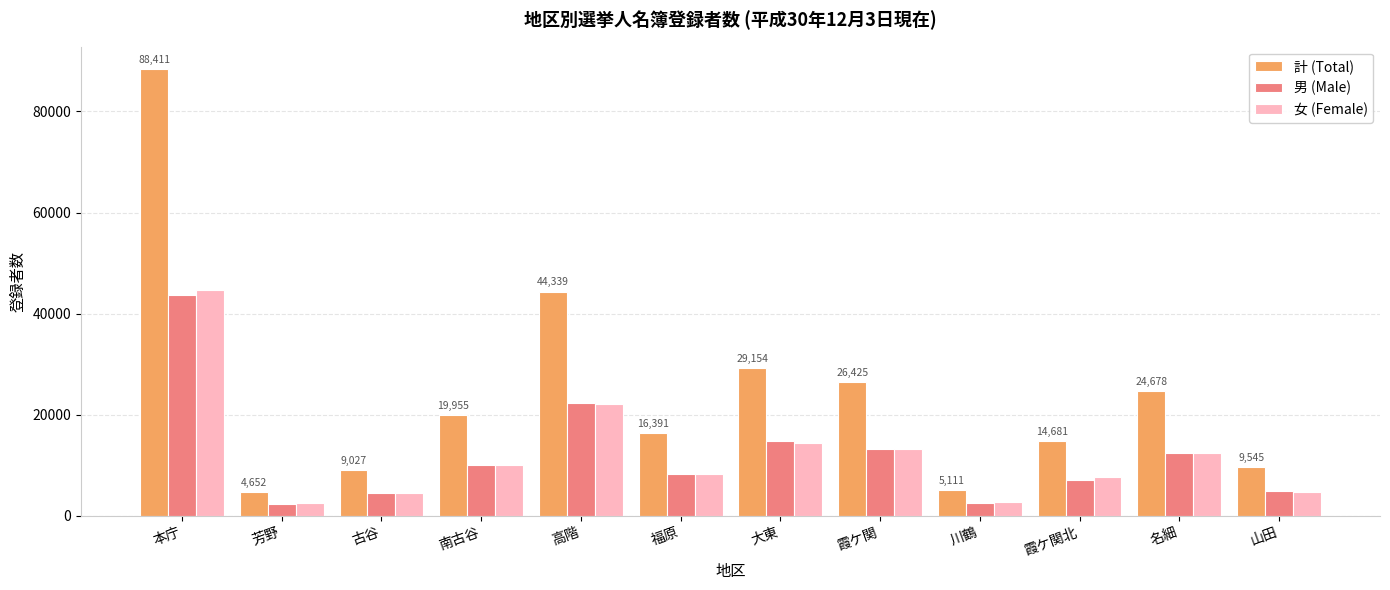

What is the label of the 7th bar from the right?

福原